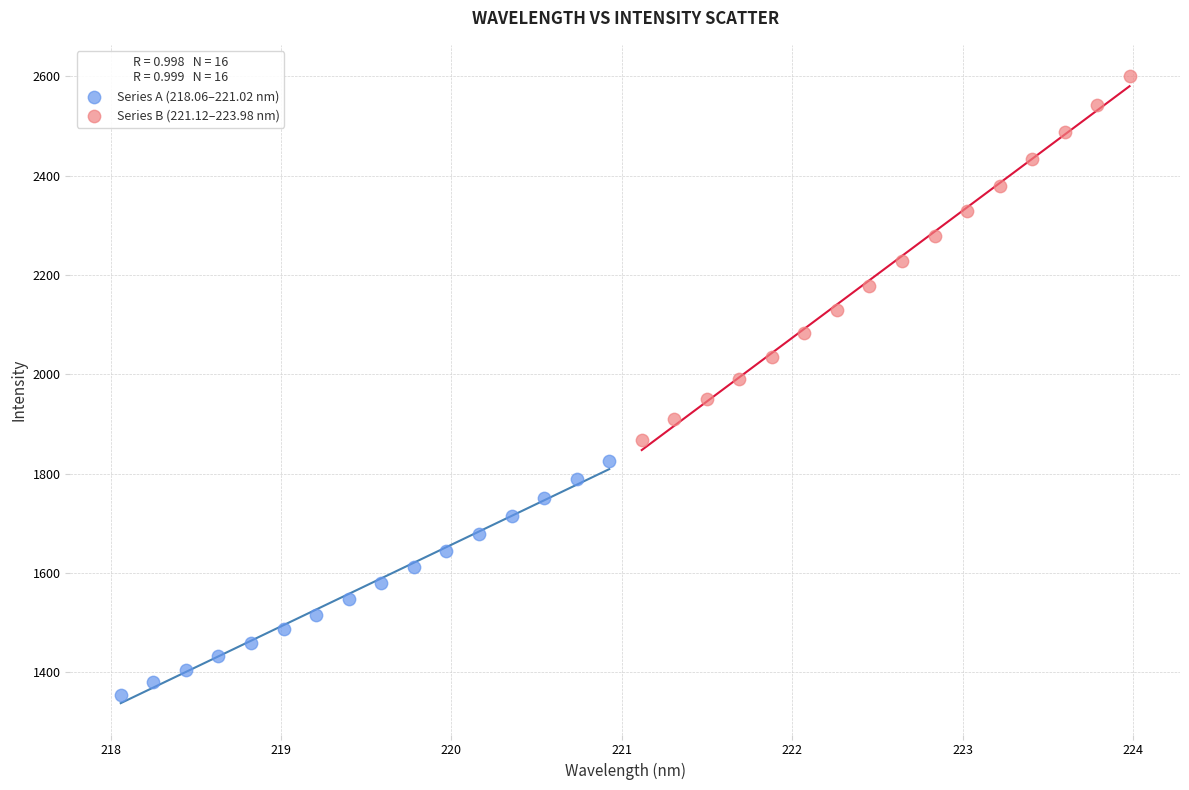

Which series has the widest spread of Y values?

Series B (221.12–223.98 nm)